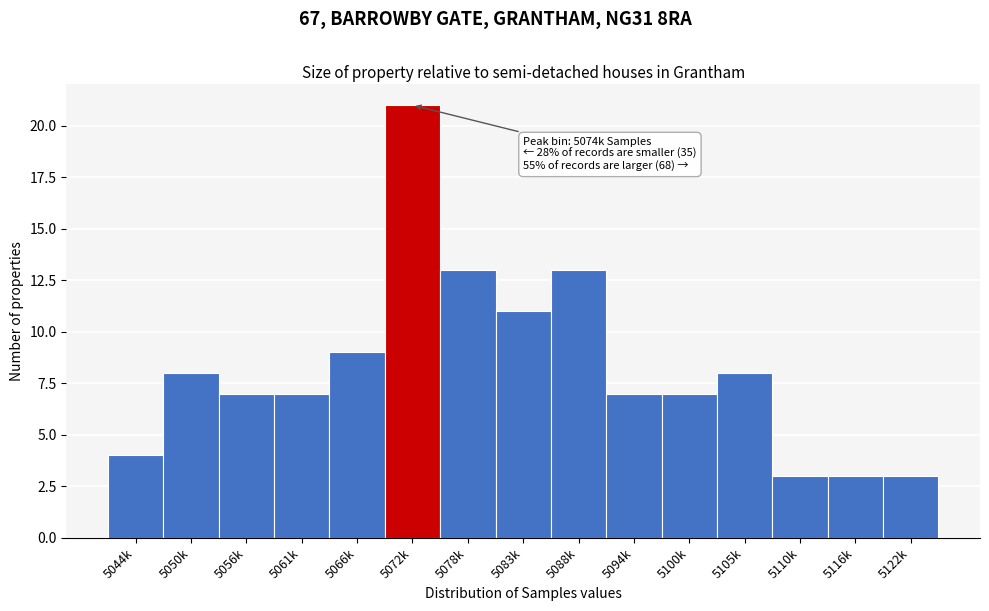

Reading right to left, list all the values displayed in this chart.

5122k=3	5116k=3	5110k=3	5105k=8	5100k=7	5094k=7	5088k=13	5083k=11	5078k=13	5072k=21	5066k=9	5061k=7	5056k=7	5050k=8	5044k=4